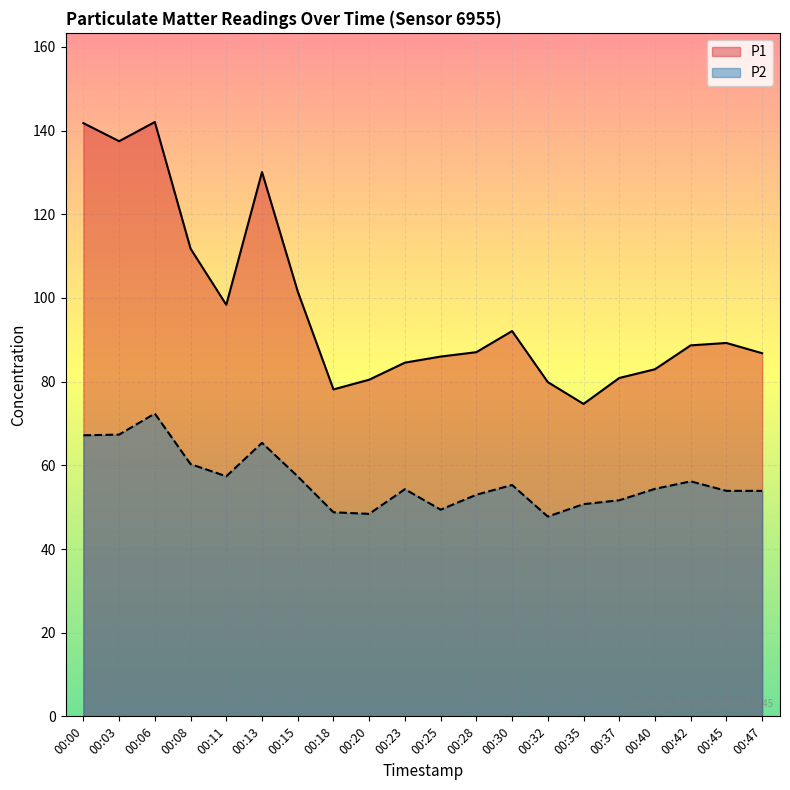

True or false: P2 and P1 intersect in this chart.

False